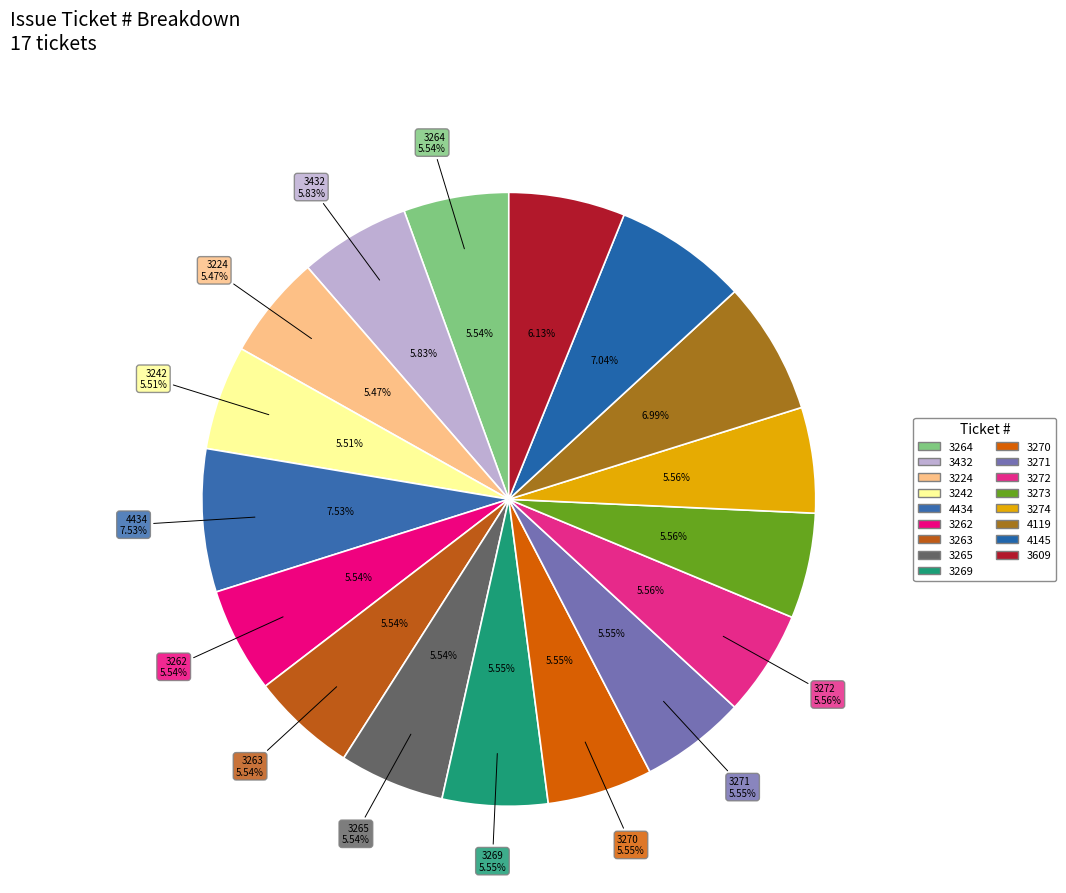

To the nearest percent, what is the combined percentage of 3269 and 3242?

11%